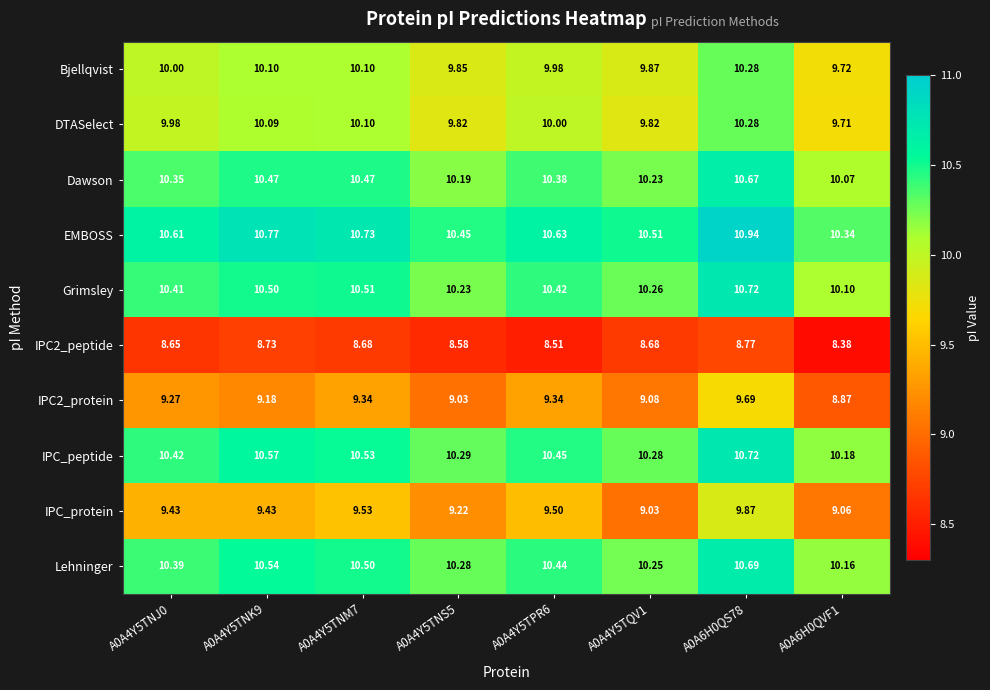

At how many categories does at least one series exceed 10?

8